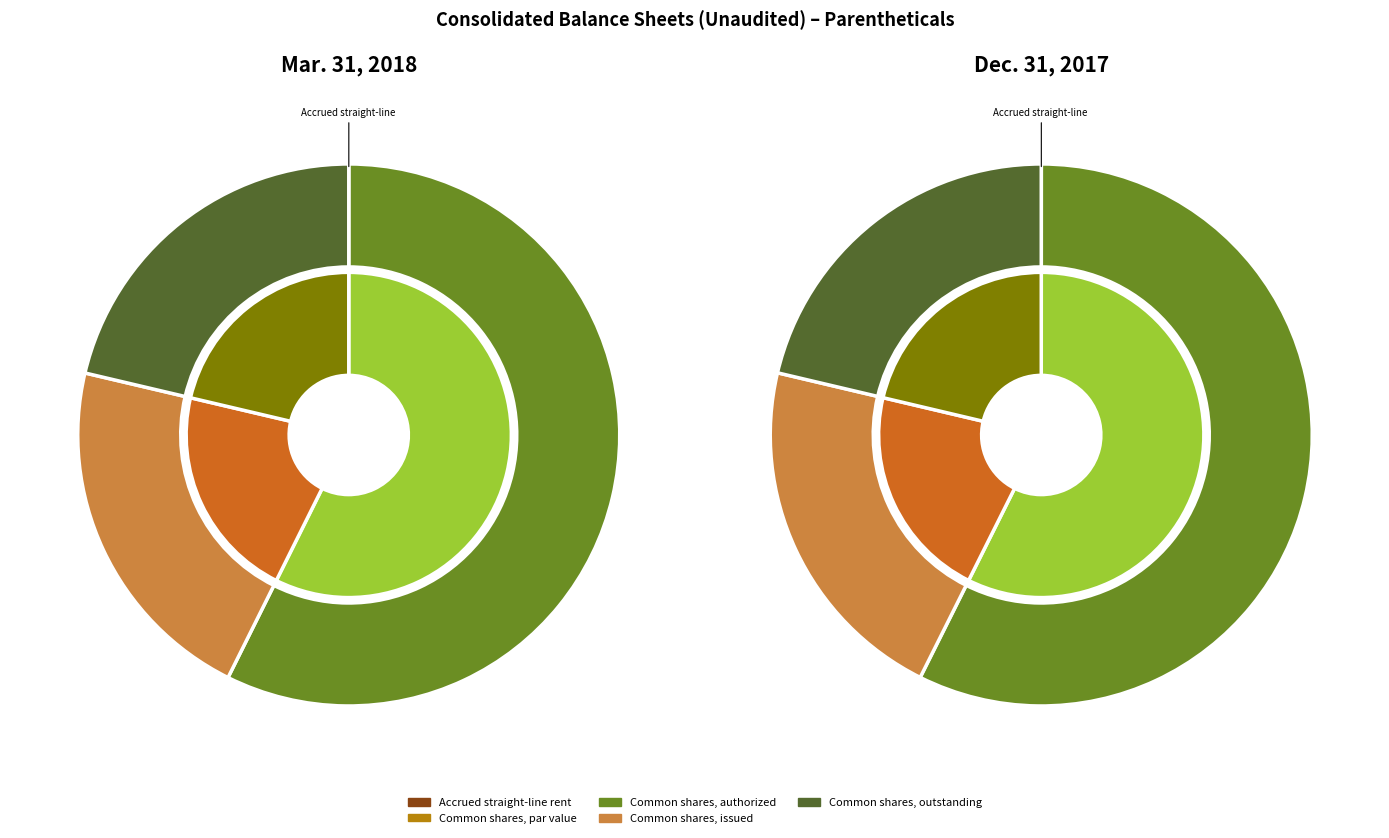

True or false: Common shares, shares issued accounts for 8% of the total.

False